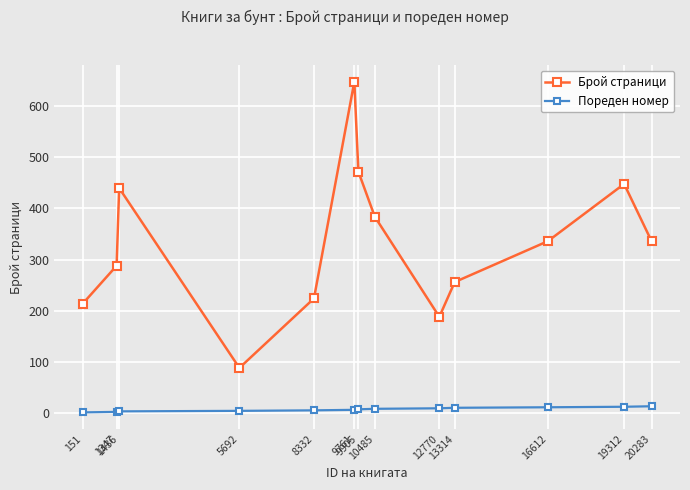

What is the lowest value of the Пореден номер series?

1